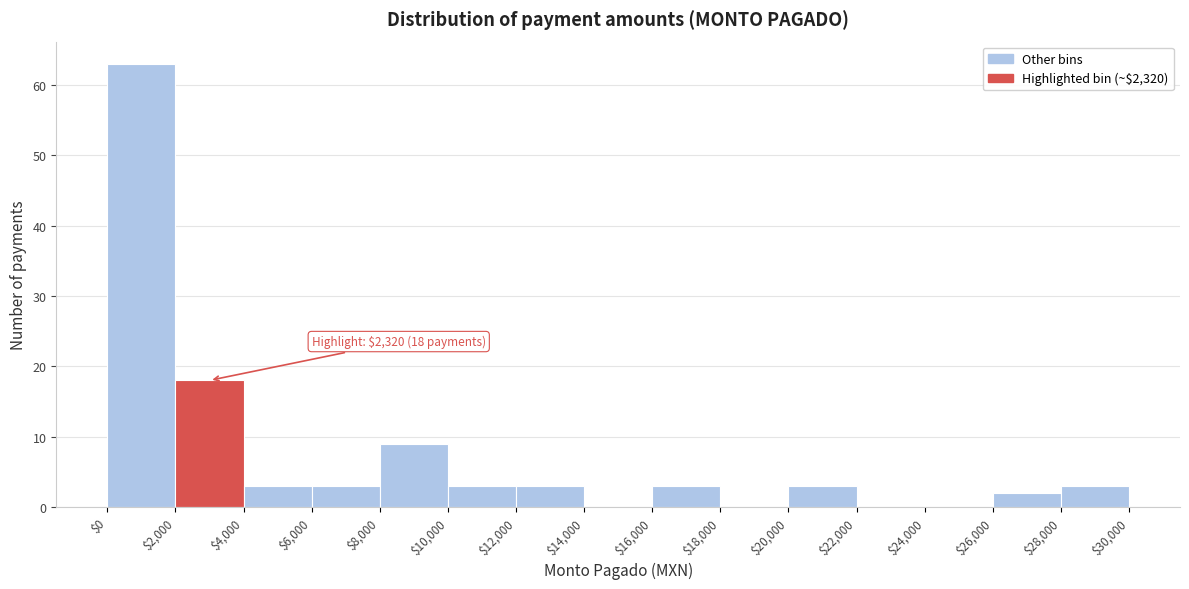

Over which range of the x-axis is the bar tallest?

$0 to $2,000